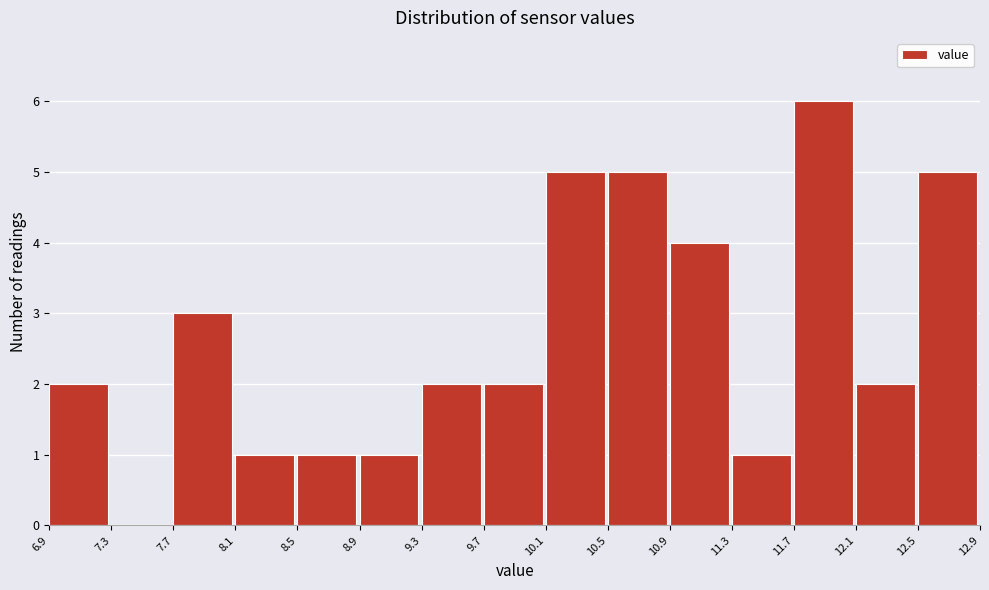

Over which range of the x-axis is the bar tallest?

11.7 to 12.1